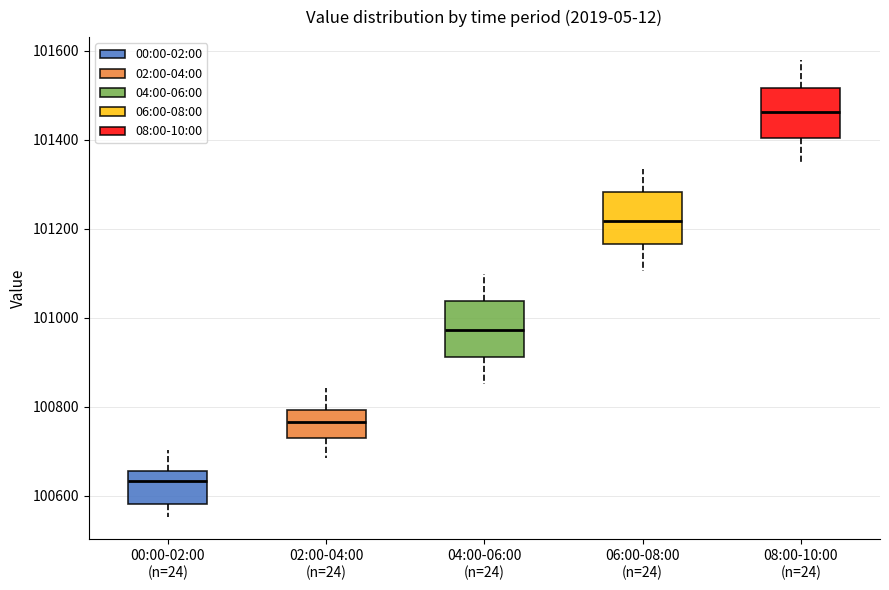

Where is the lower edge of the box for 04:00-06:00 (n=24) on the y-axis? The values are not printed on the chart, so give them approximately, as read against the axis.

100920